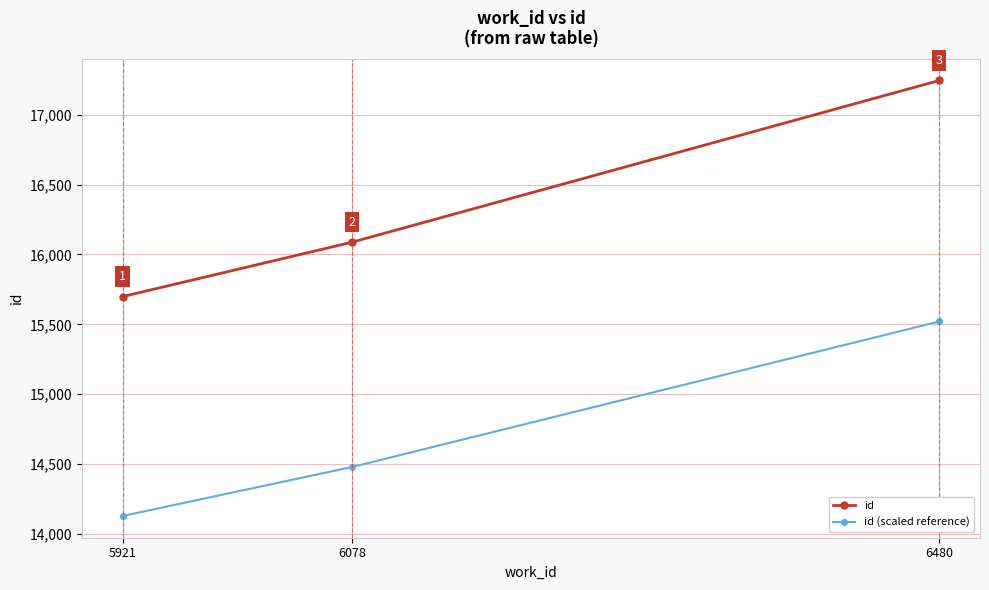

What is the difference between the second highest and minimum values in the id (scaled reference) series?

350.1